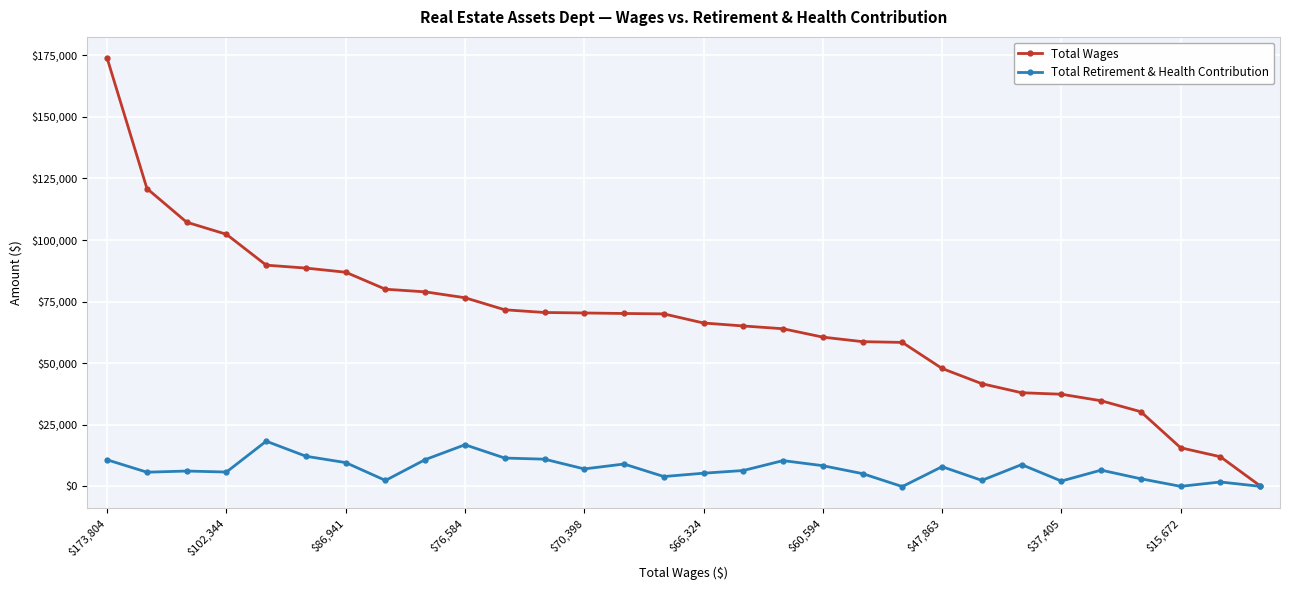

What is the maximum value shown in the chart?

173804